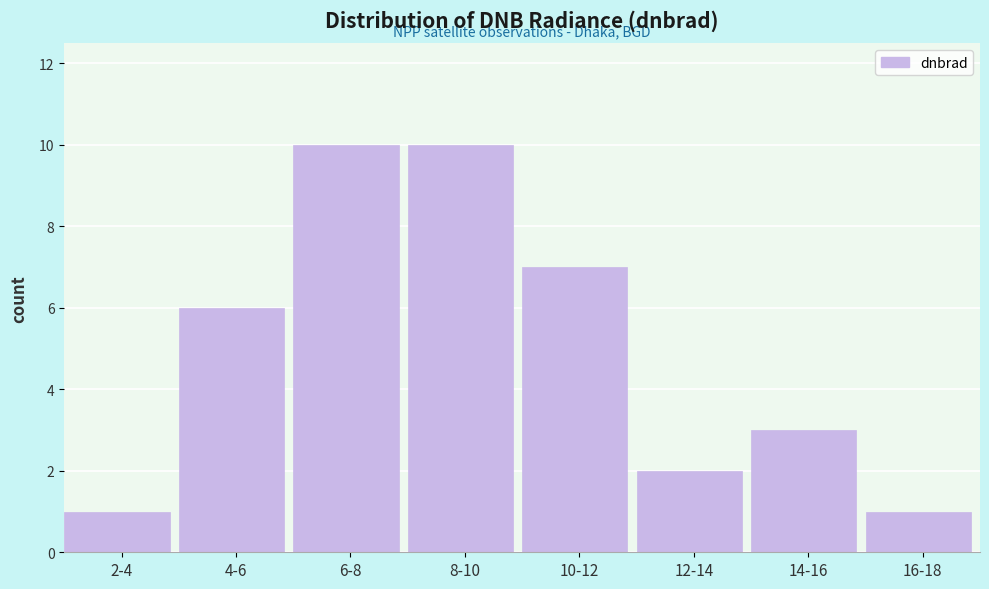

Reading right to left, transcribe all the data shown in this chart.

16-18=1	14-16=3	12-14=2	10-12=7	8-10=10	6-8=10	4-6=6	2-4=1